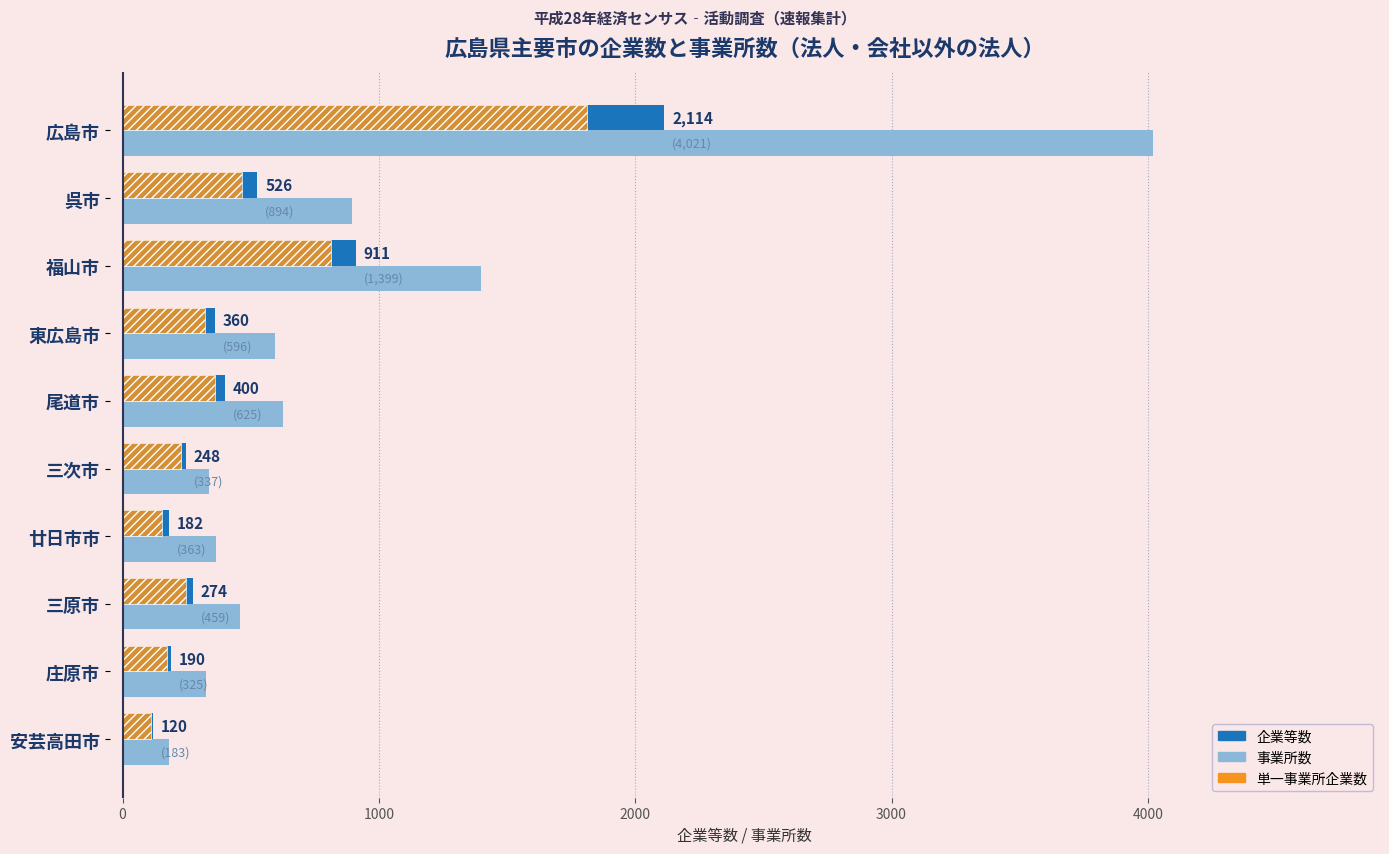

Between 東広島市 and 尾道市, which series saw the biggest shift?

企業等数